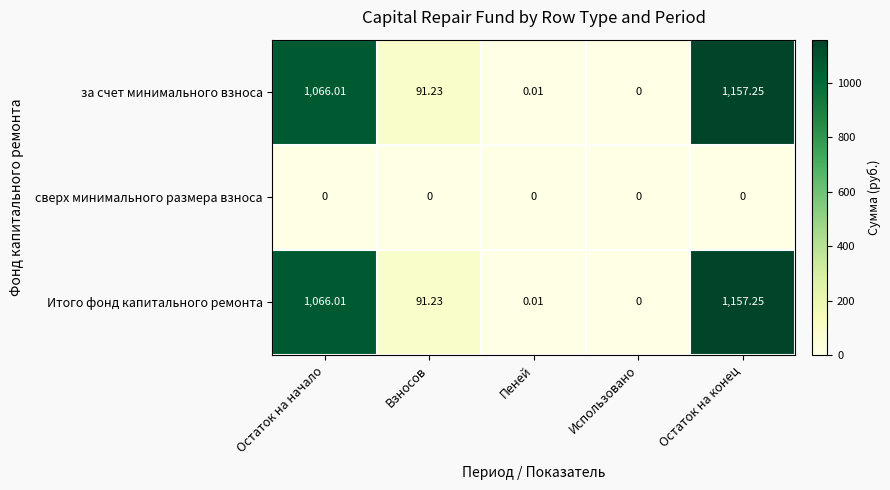

What is the total value across all series at Взносов?

182.5